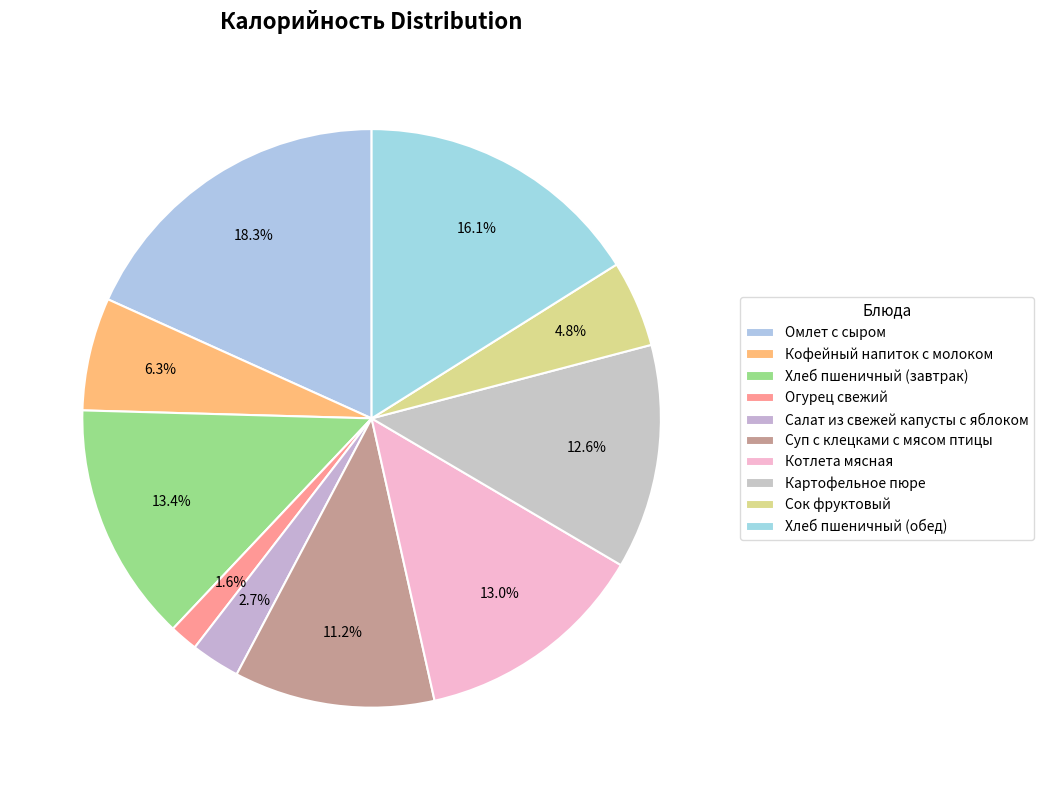

Count the number of slices in the pie.

10